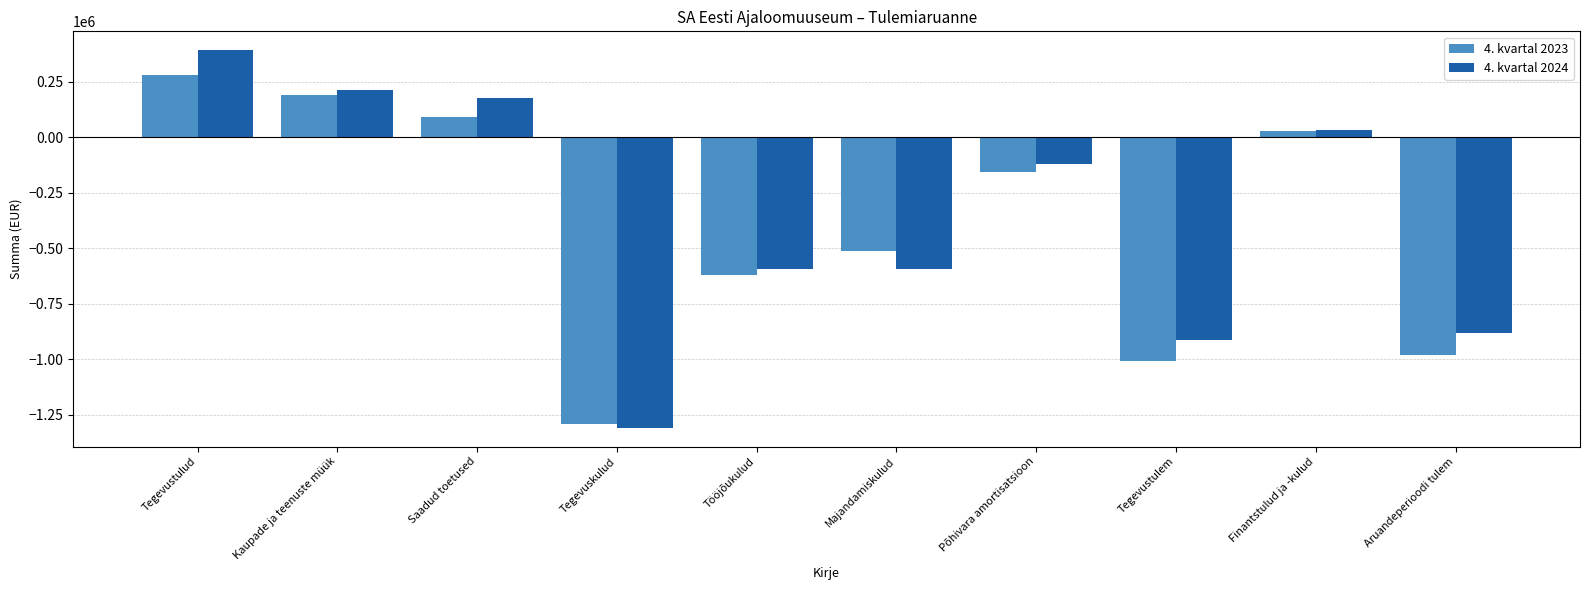

How many bars are there in total?

20